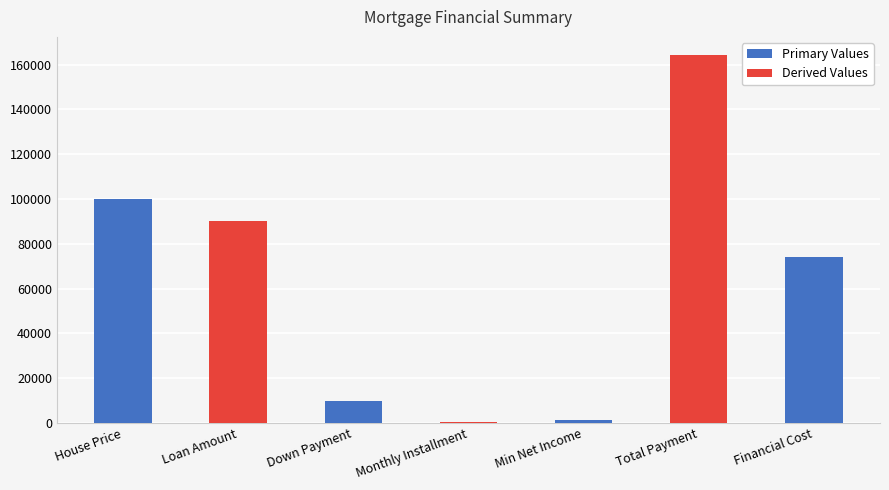

Rank the categories by value from highest to lowest.

Total Payment, House Price, Loan Amount, Financial Cost, Down Payment, Min Net Income, Monthly Installment